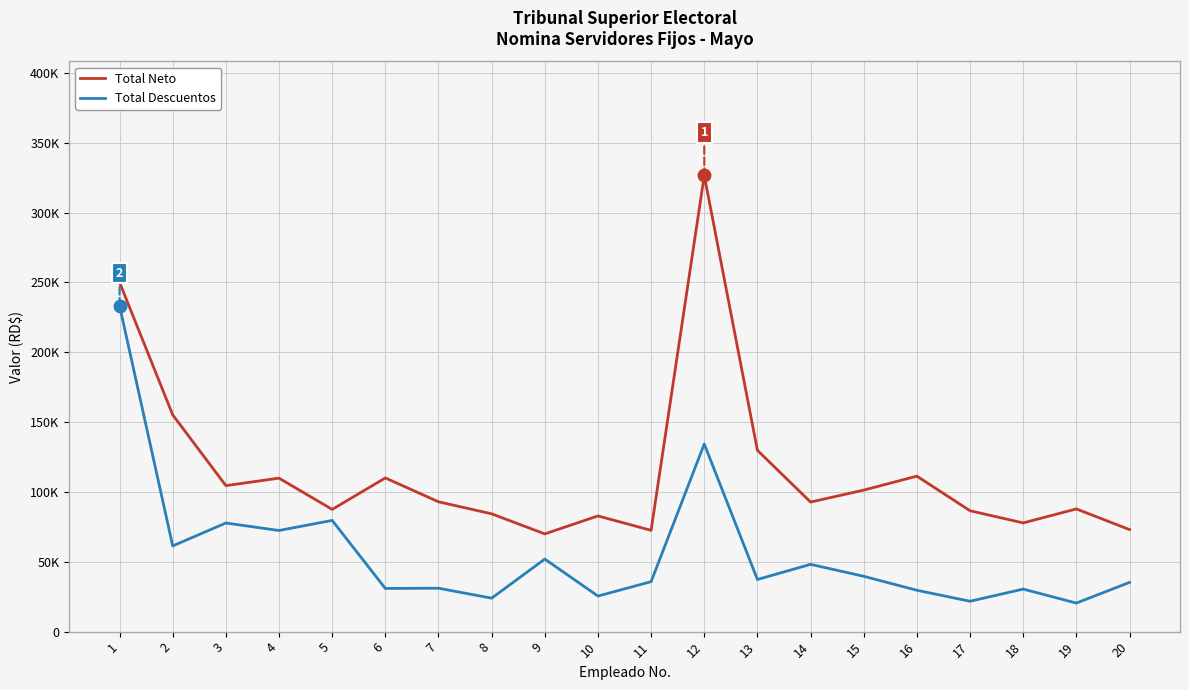

What are all the series names shown in the legend?

Total Neto, Total Descuentos